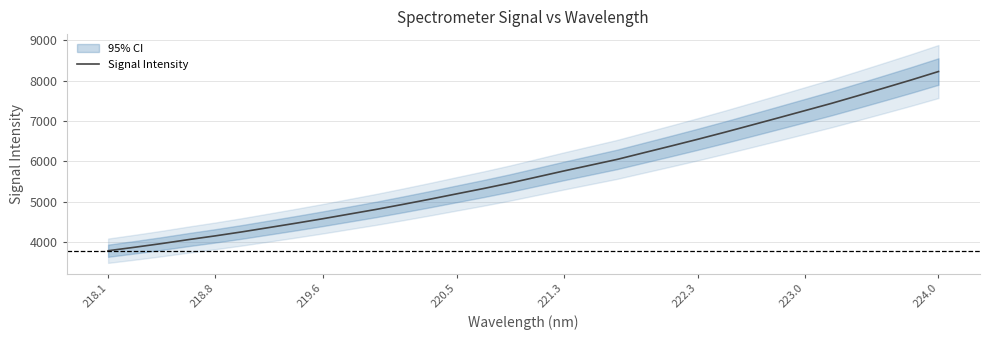

At which label does Signal Intensity reach its peak?

224.0